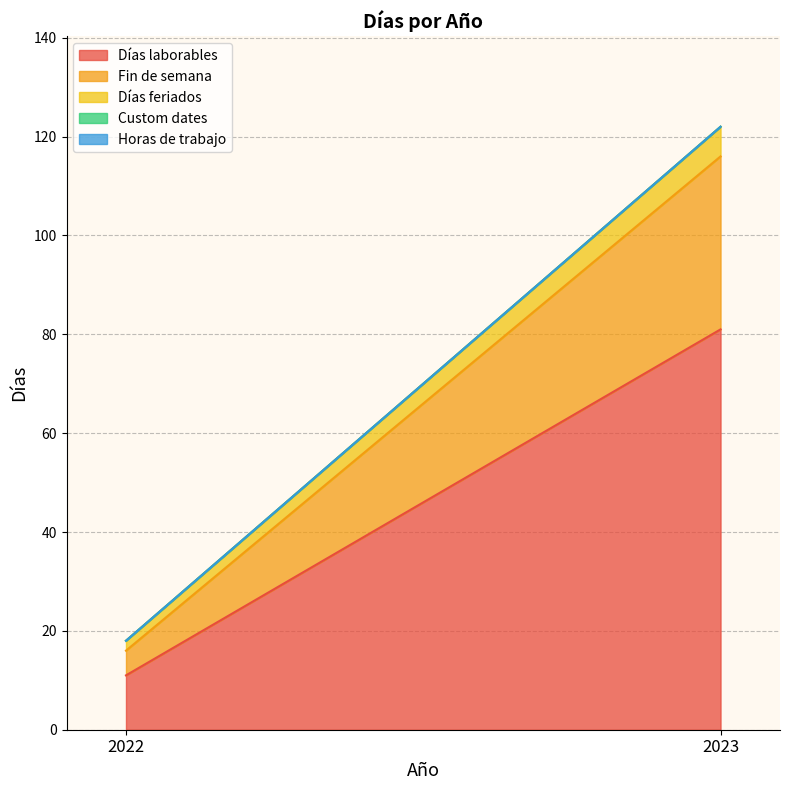

Rank the series by their maximum value, from highest to lowest.

Días laborables, Fin de semana, Días feriados, Custom dates, Horas de trabajo